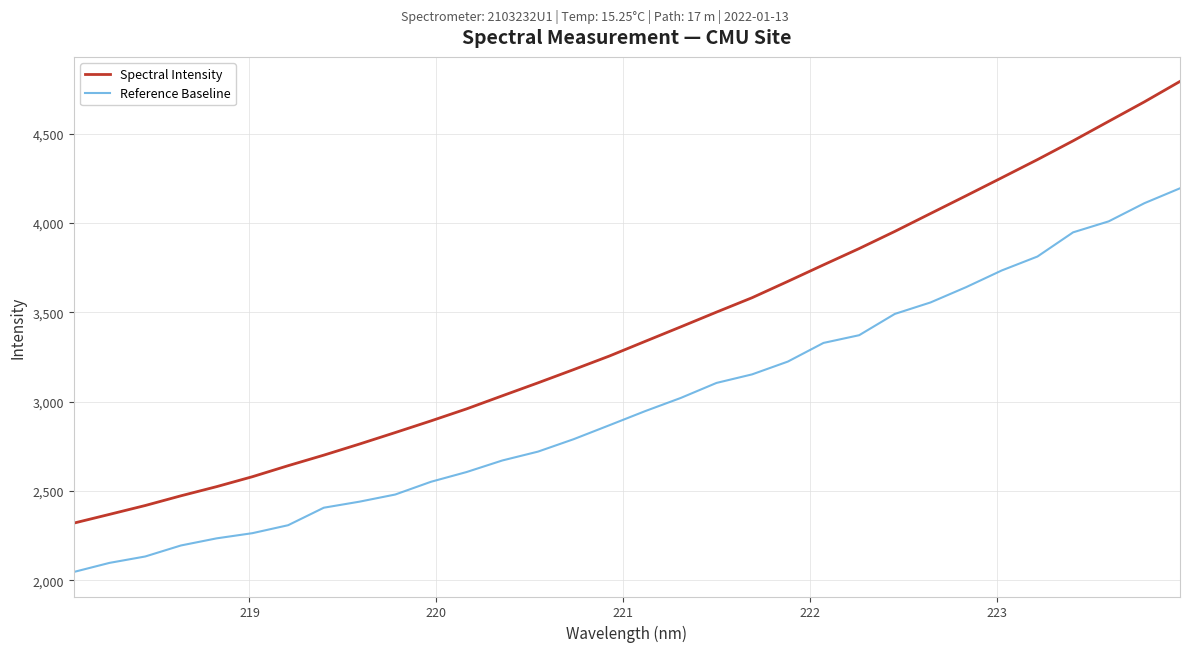

What is the sum of all Spectral Intensity values?

108443.0